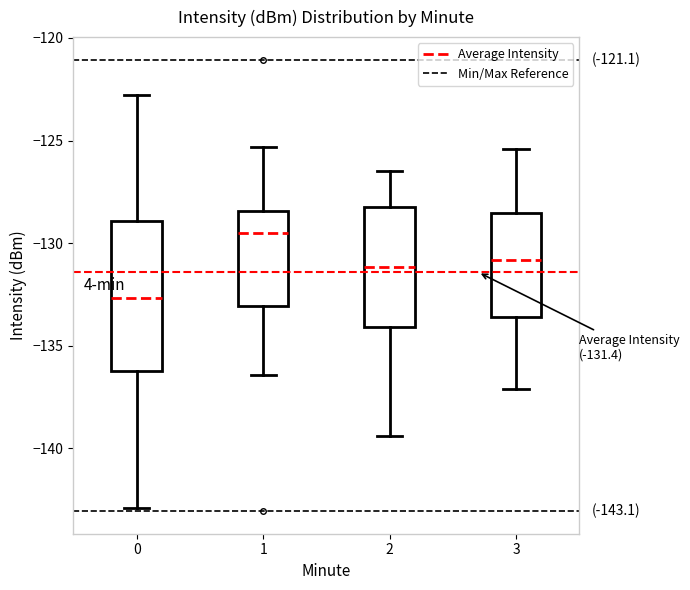

Which box is the tallest, from its lower edge to its upper edge?

0